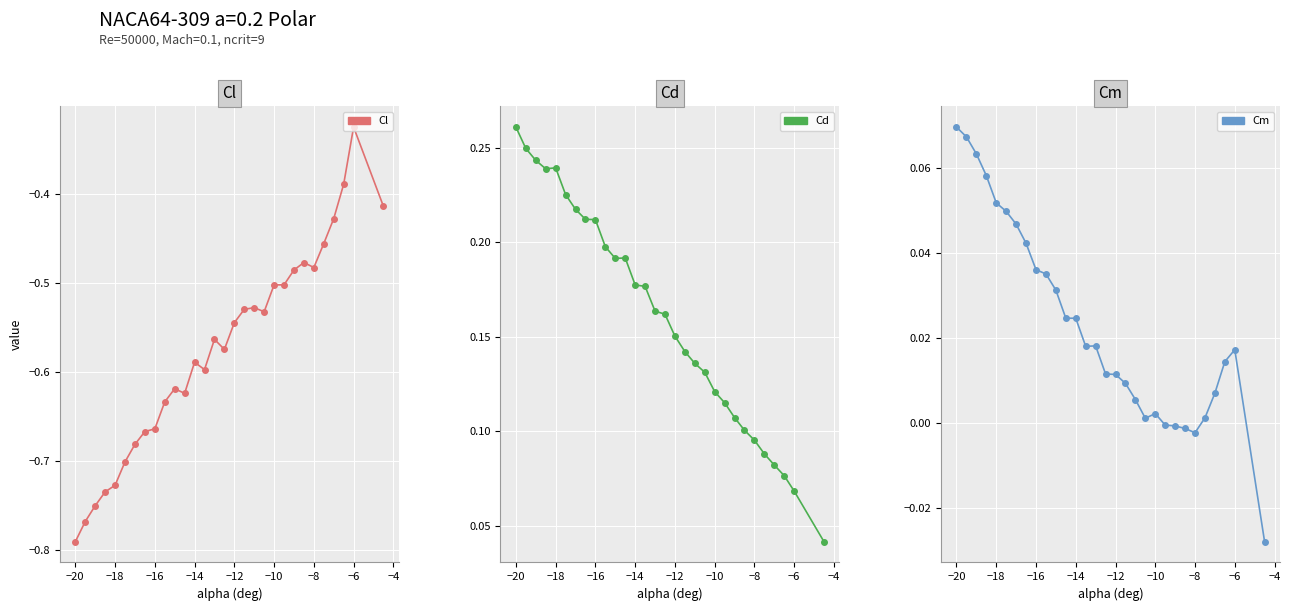

The value of Cm at −12 is 0.0. True or false?

False